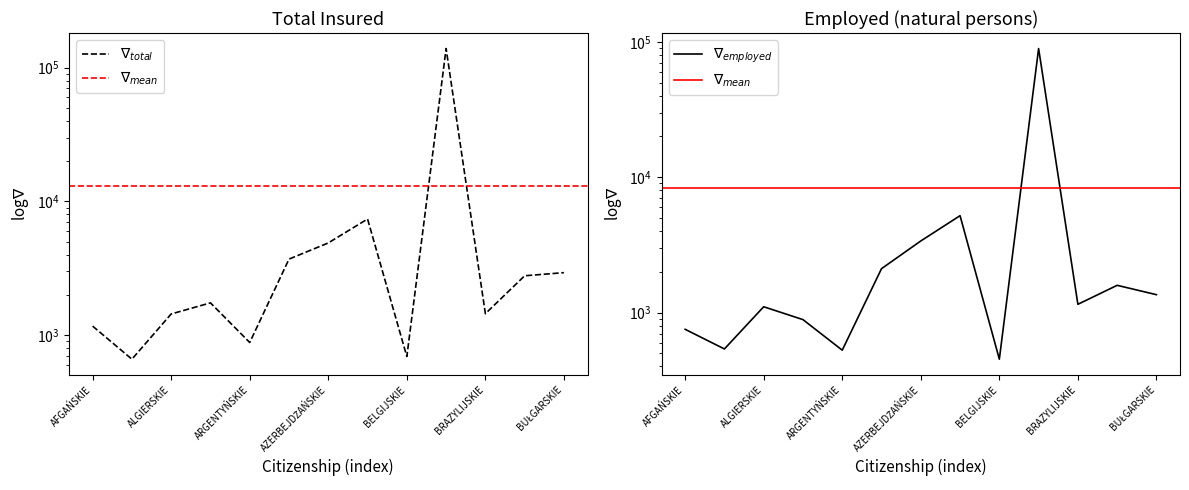

True or false: Employed and Total insured intersect in this chart.

False